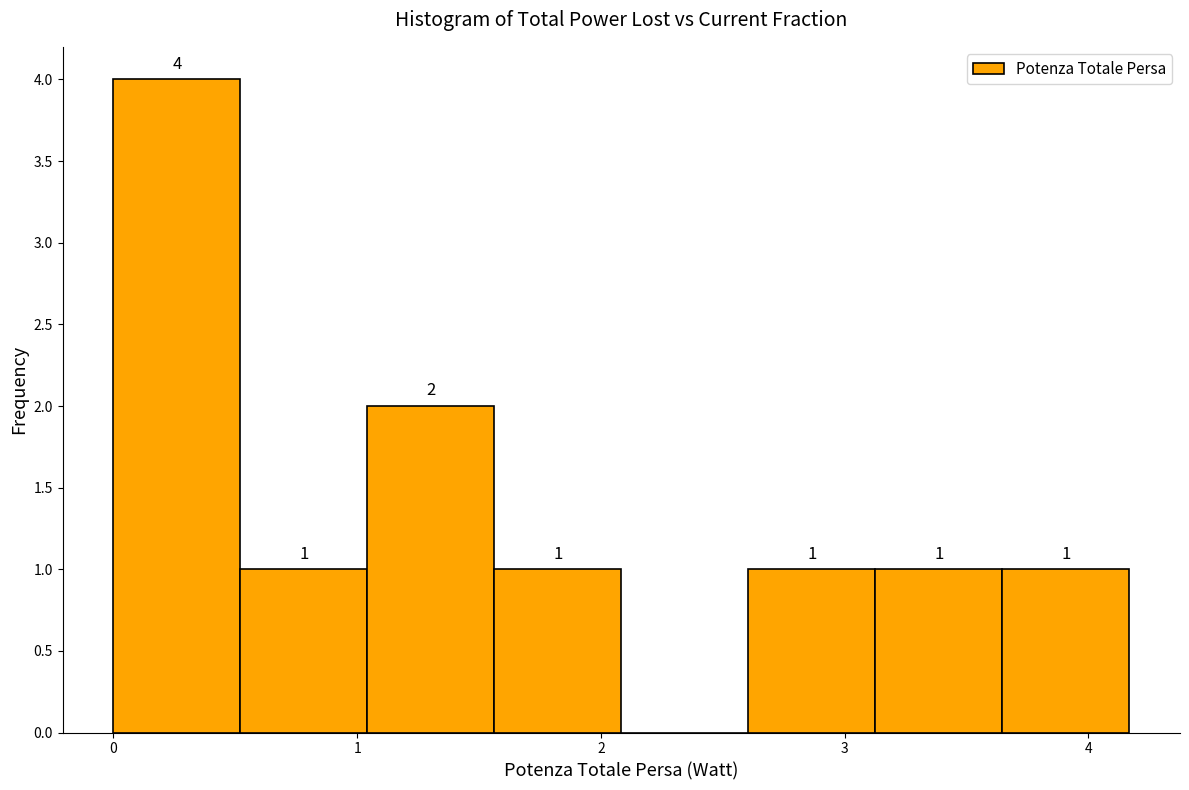

Which range on the x-axis has the tallest bar?

0.0 to 0.5